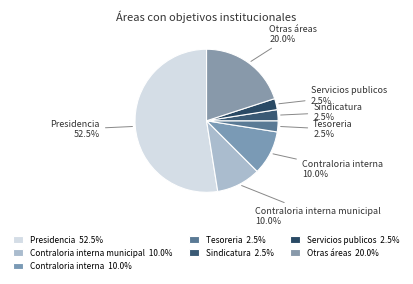

What is the largest slice in the pie chart?

presidencia